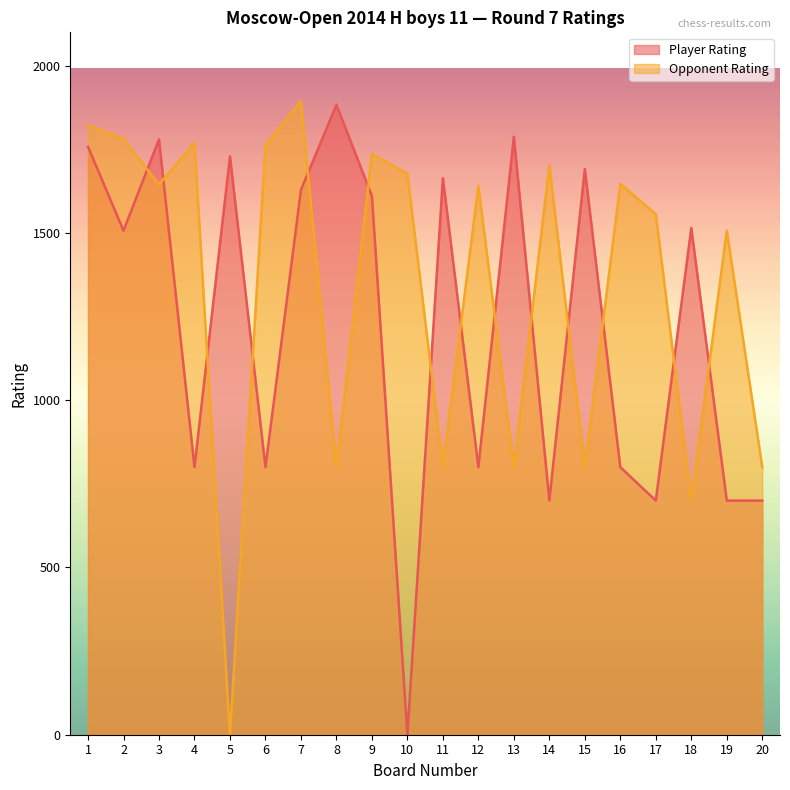

What is the average value of the Opponent Rating series?

1342